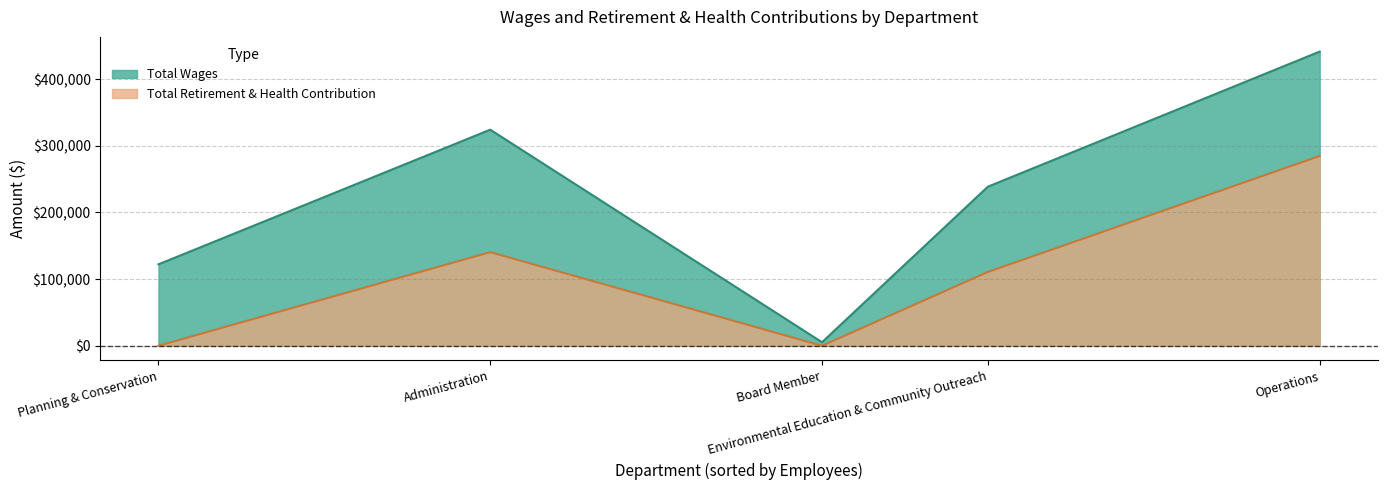

The Total Retirement & Health Contribution series shows 135471 at Board Member. True or false?

False